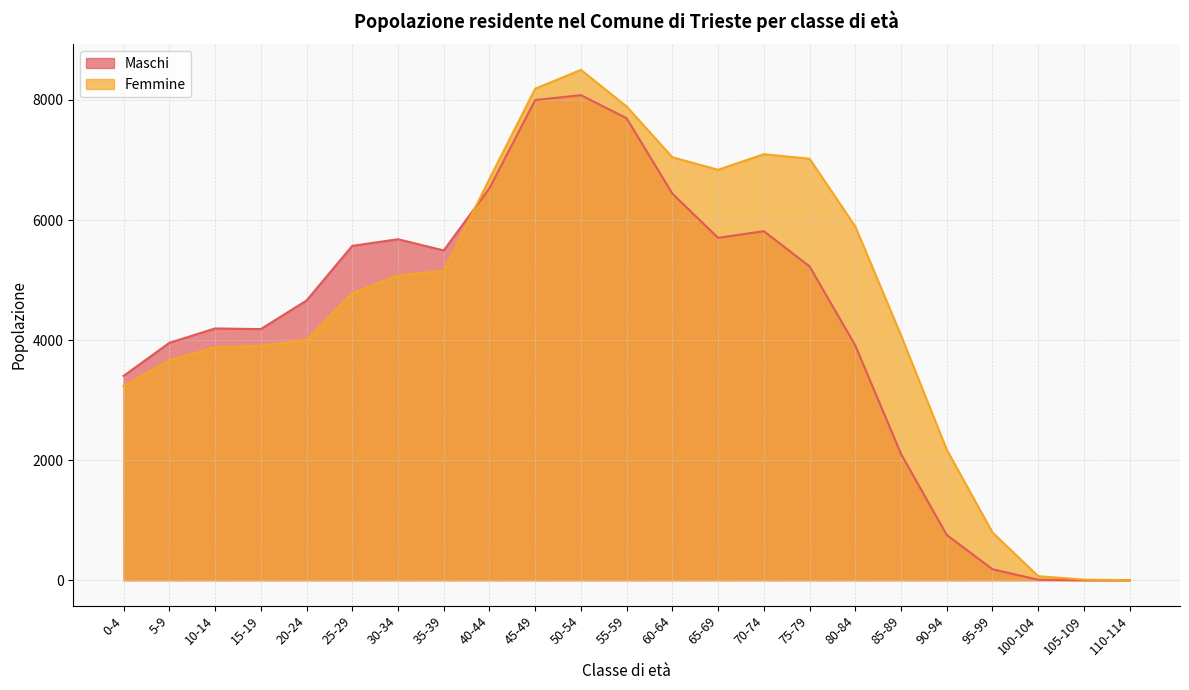

Does the chart have visible grid lines?

Yes